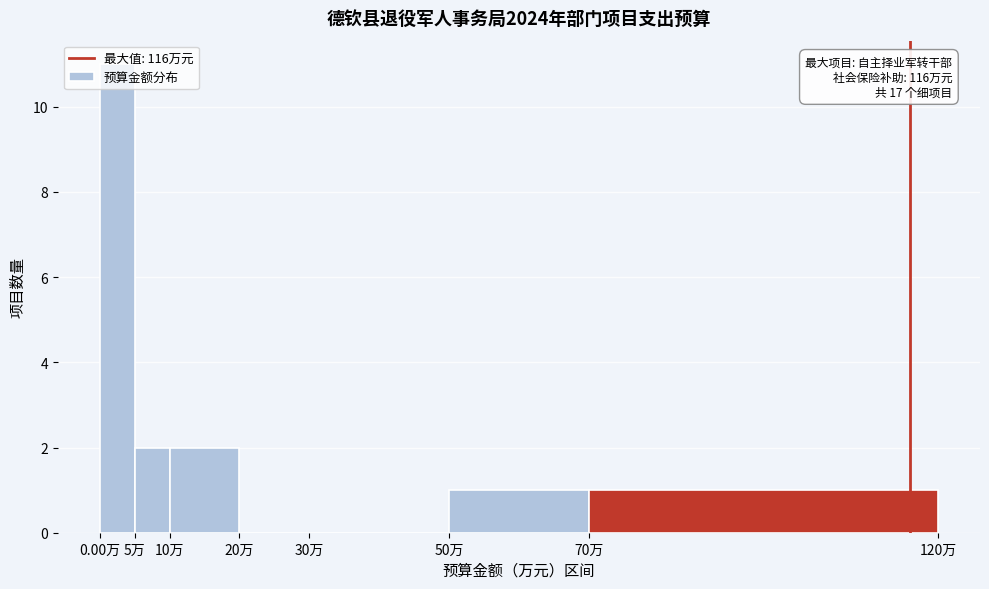

Which range on the x-axis has the tallest bar?

0 to 5